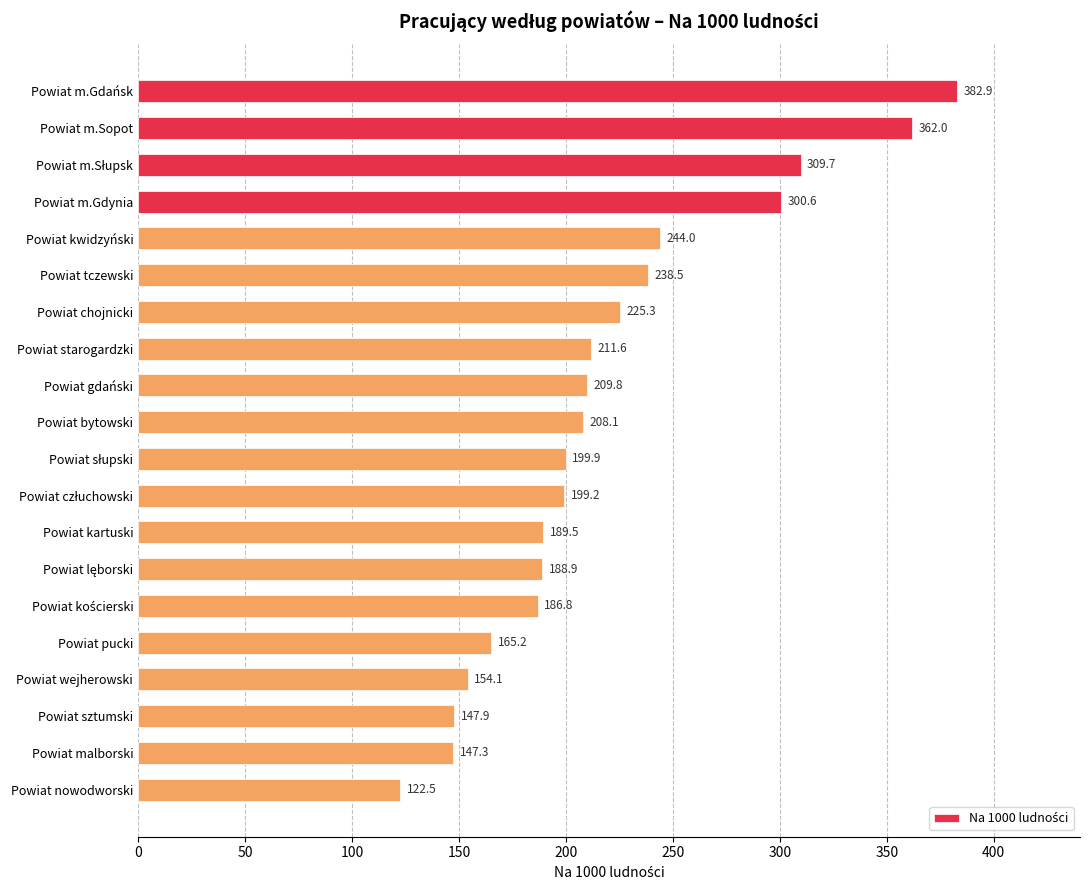

Is it true that the value at Powiat pucki is 165.2?

True